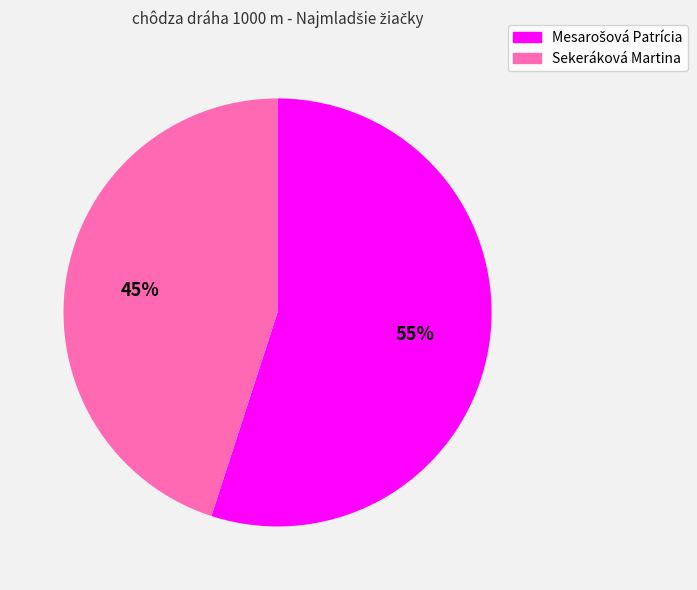

To the nearest percent, what is the difference between the largest and smallest slice percentages?

10%